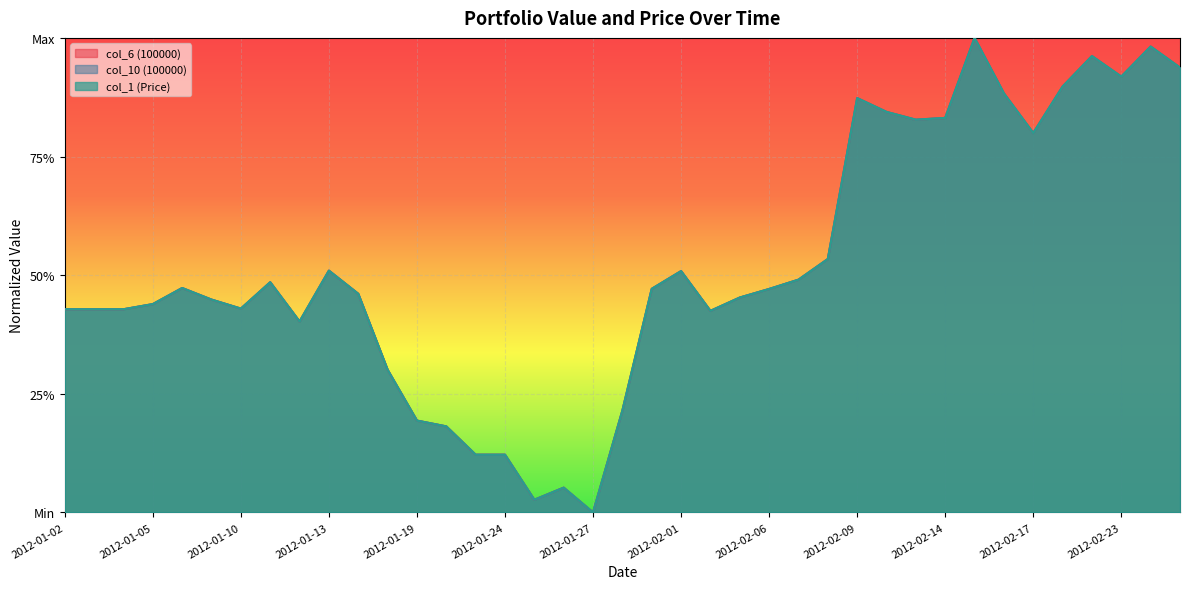

Reading right to left, what are all the values shown in this chart?

col_6 (100000): 0.9	1.0	0.9	1.0	0.9	0.8	0.9	1.0	0.8	0.8	0.8	0.9	0.5	0.5	0.5	0.5	0.4	0.5	0.5	0.2	0.0	0.1	0.0	0.1	0.1	0.2	0.2	0.3	0.5	0.5	0.4	0.5	0.4	0.4	0.5	0.4	0.4	0.4	0.4
col_10 (100000): 0.9	1.0	0.9	1.0	0.9	0.8	0.9	1.0	0.8	0.8	0.8	0.9	0.5	0.5	0.5	0.5	0.4	0.5	0.5	0.2	0.0	0.1	0.0	0.1	0.1	0.2	0.2	0.3	0.5	0.5	0.4	0.5	0.4	0.4	0.5	0.4	0.4	0.4	0.4
col_1 (Price): 0.9	1.0	0.9	1.0	0.9	0.8	0.9	1.0	0.8	0.8	0.8	0.9	0.5	0.5	0.5	0.5	0.4	0.5	0.5	0.2	0.0	0.1	0.0	0.1	0.1	0.2	0.2	0.3	0.5	0.5	0.4	0.5	0.4	0.4	0.5	0.4	0.4	0.4	0.4